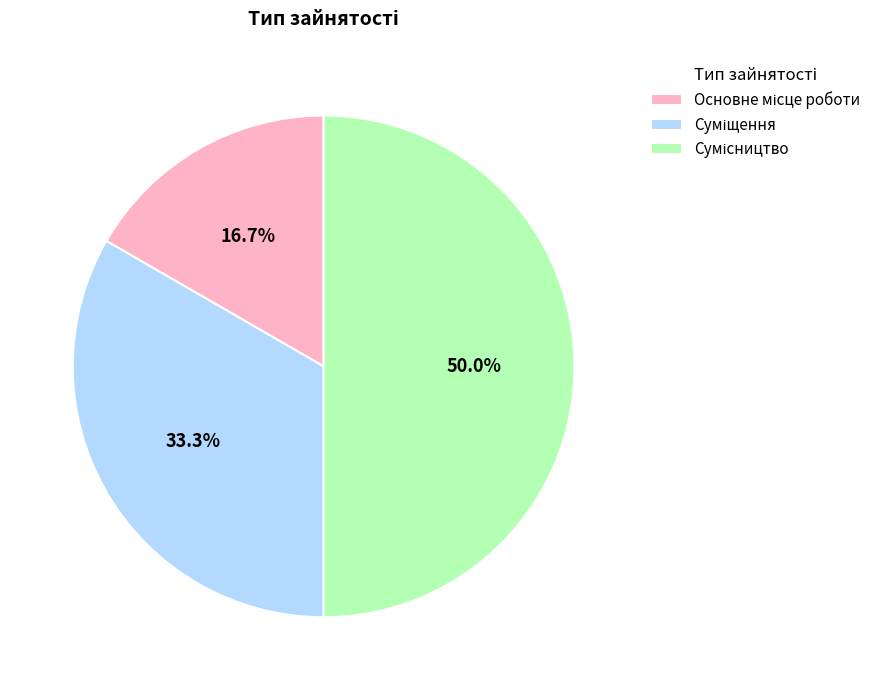

How many slices are in this pie chart?

3